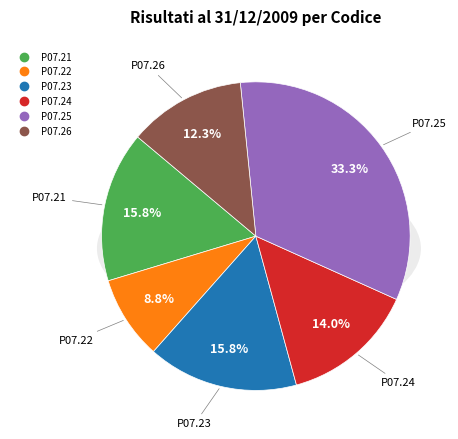

What is the change in value from P07.21 to P07.26?

-2